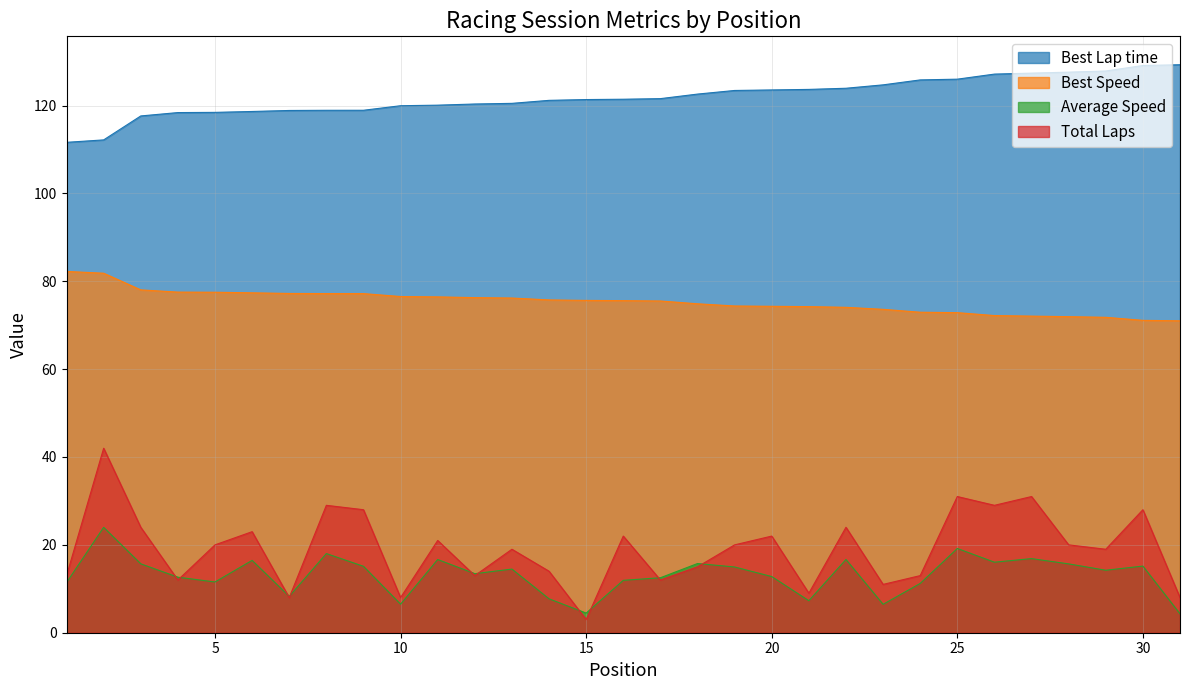

What is the sum of all Best Lap time values?

3782.2